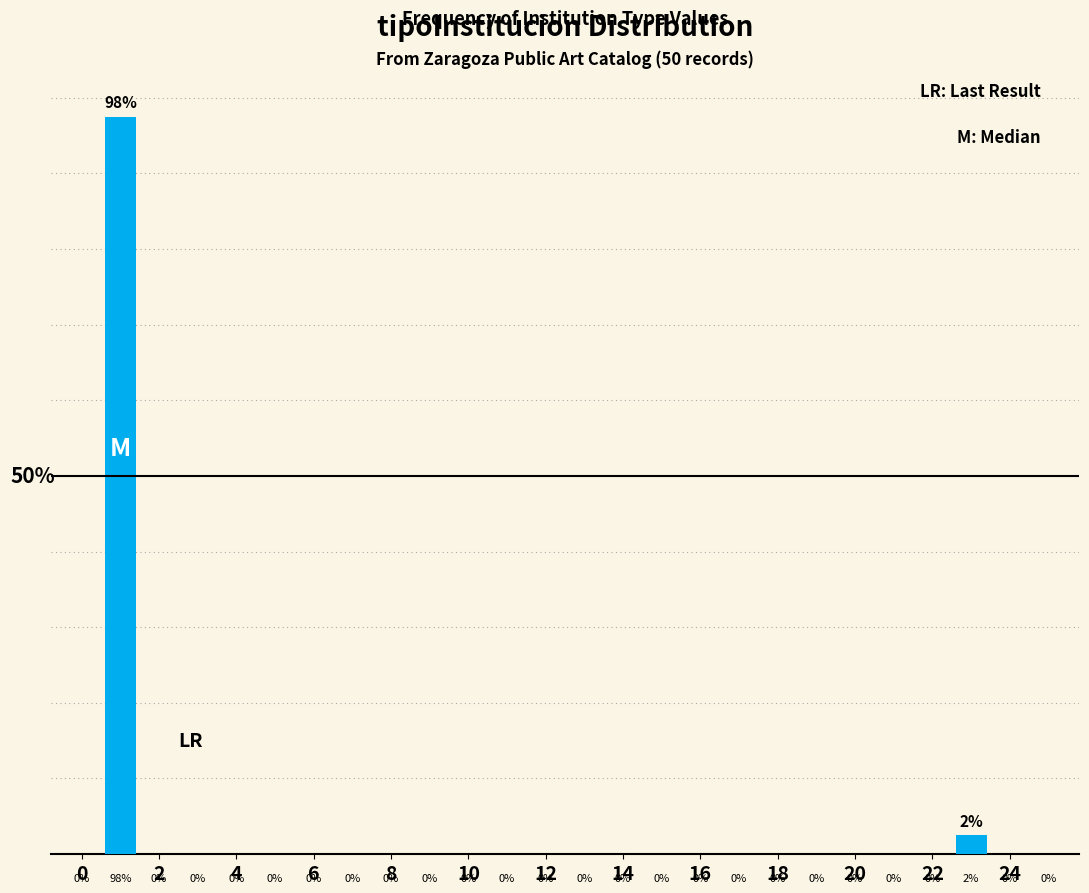

Are the bars horizontal?

No